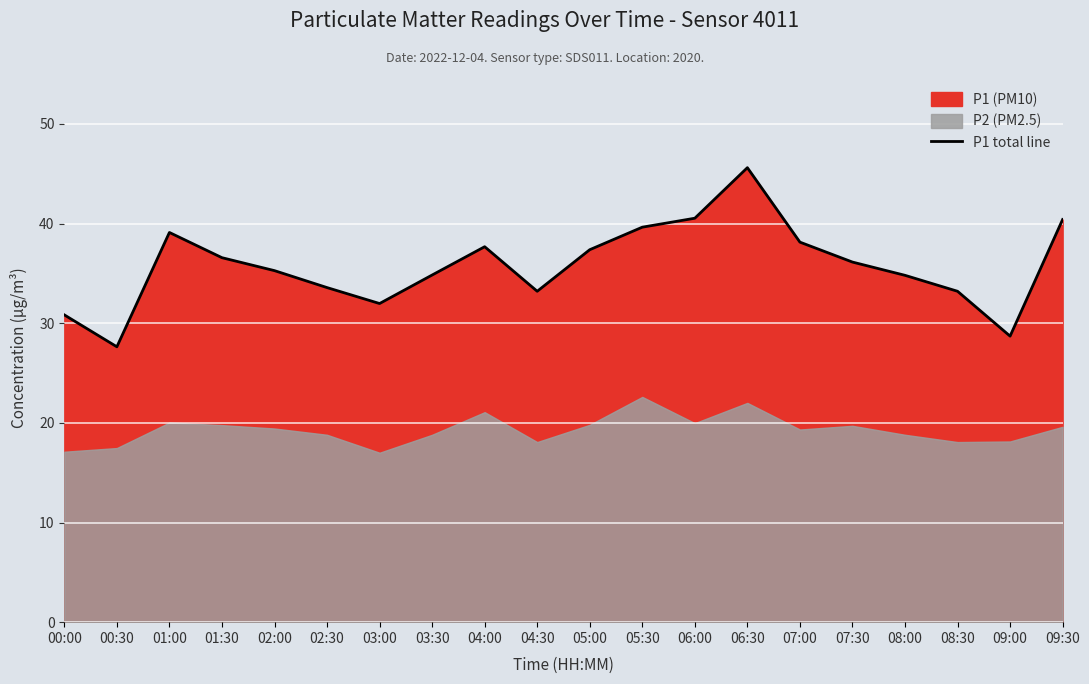

What is the greatest value displayed?

45.6